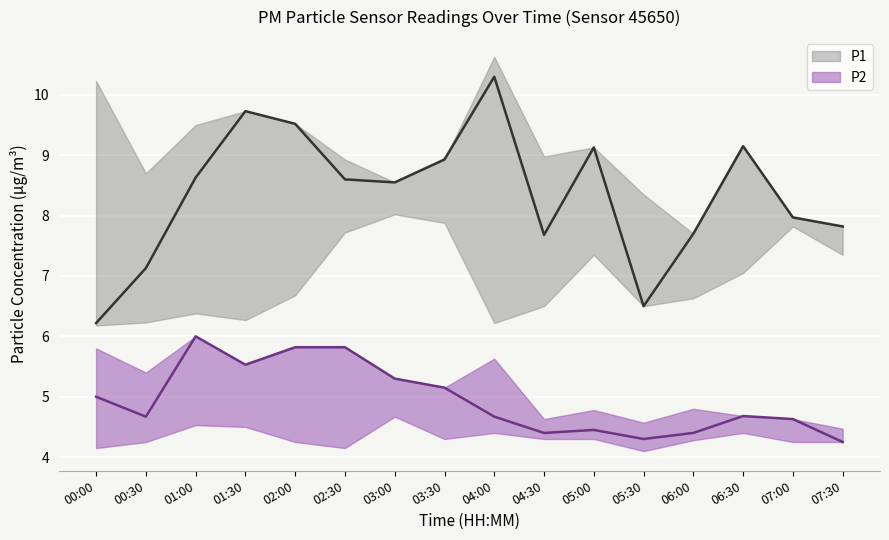

Reading right to left, extract all data points from this chart.

P1: 7.8	8.0	9.2	7.7	6.5	9.1	7.7	10.3	8.9	8.6	8.6	9.5	9.7	8.6	7.1	6.2
P2: 4.2	4.6	4.7	4.4	4.3	4.5	4.4	4.7	5.2	5.3	5.8	5.8	5.5	6.0	4.7	5.0